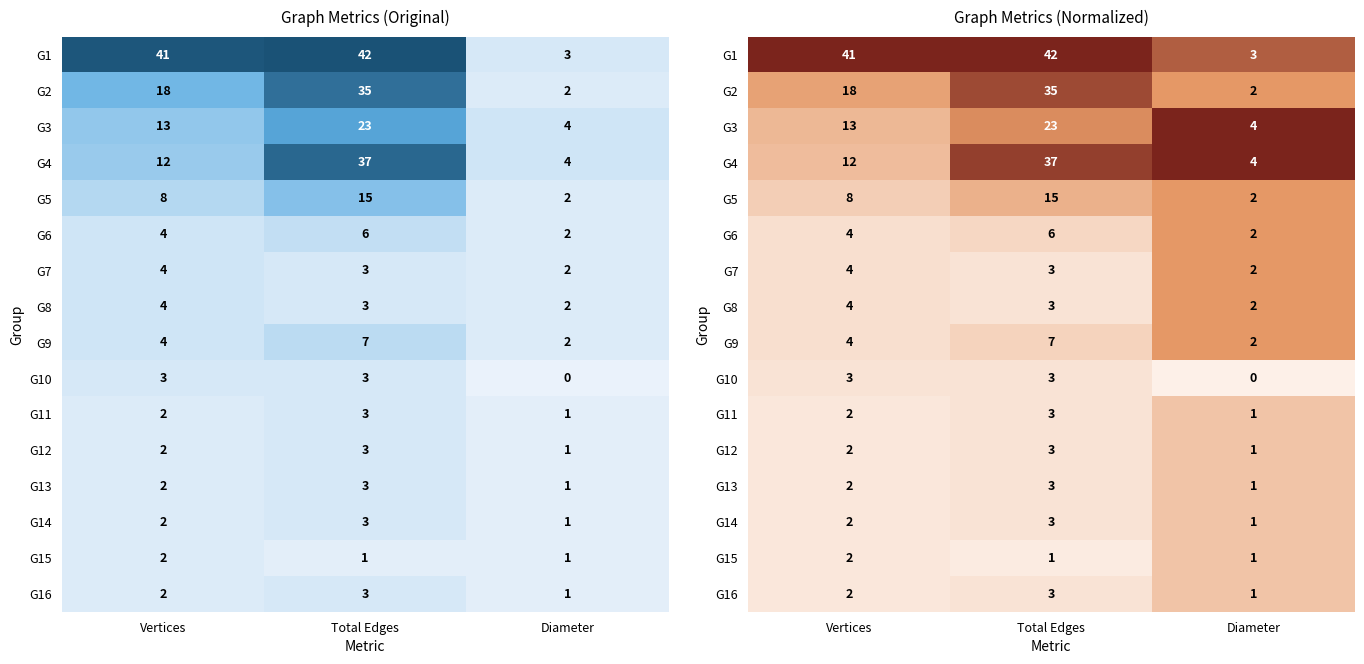

Which has a higher value, Total Edges or Vertices?

Total Edges